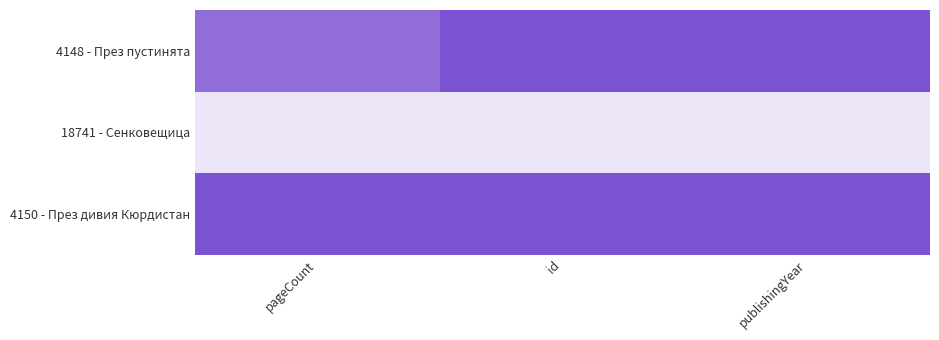

At how many categories does at least one series exceed 0?

3